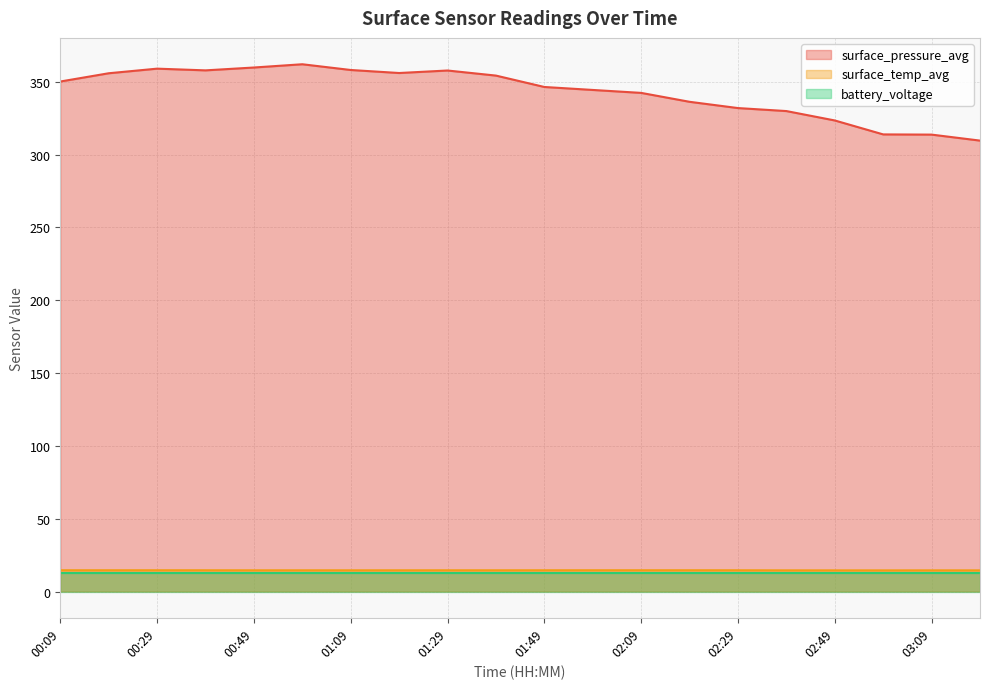

What is the sum of all surface_pressure_avg values?

6863.4